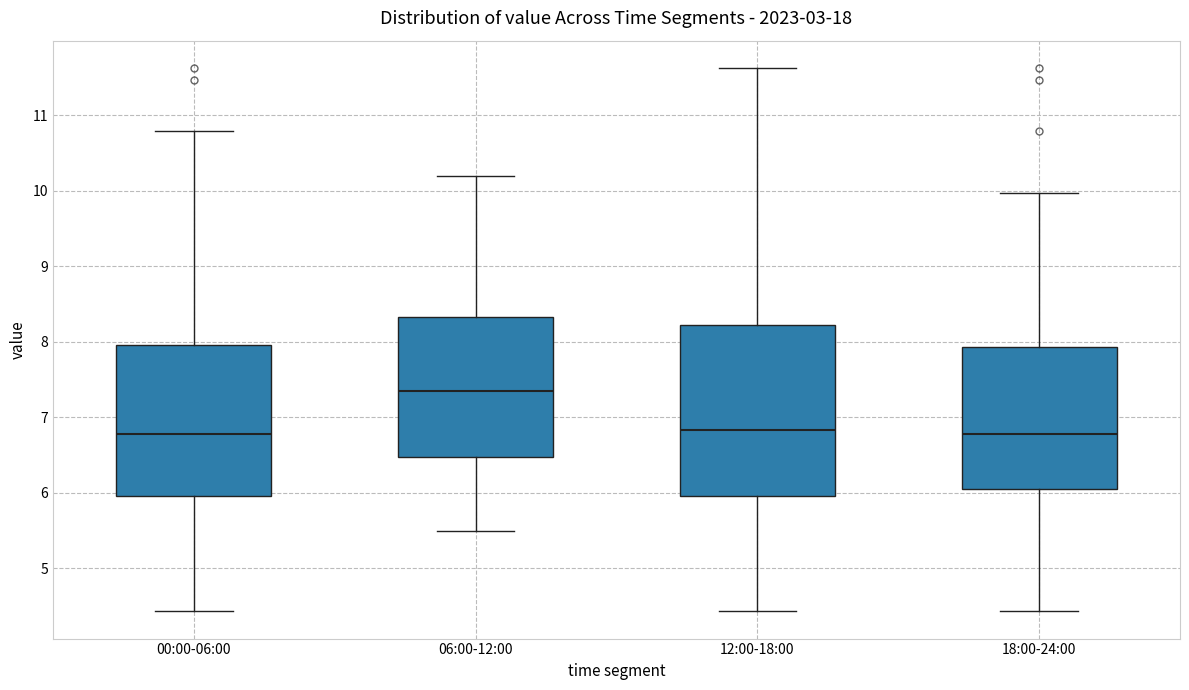

Reading left to right, transcribe this box plot: for each box, give where its median line is, the range the box spans, and where its two whiskers end, as read against the y-axis. The values are not printed on the chart, so give them approximately, as read against the axis.

00:00-06:00: median 6.8, box 6.0 to 8.0, whiskers 4.4 to 10.8
06:00-12:00: median 7.4, box 6.5 to 8.3, whiskers 5.5 to 10.2
12:00-18:00: median 6.8, box 6.0 to 8.2, whiskers 4.4 to 11.6
18:00-24:00: median 6.8, box 6.0 to 7.9, whiskers 4.4 to 10.0